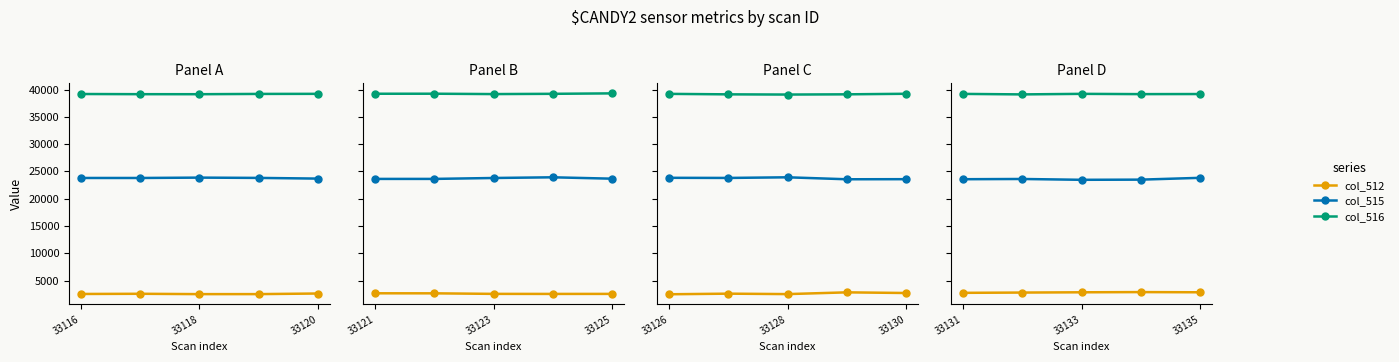

Rank the series at 33133 from highest to lowest value.

col_516, col_515, col_512